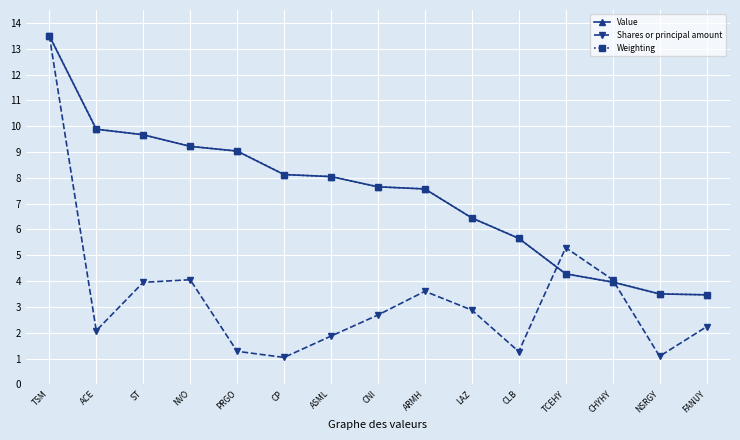

What value does the Weighting series have at TCEHY?

4.3